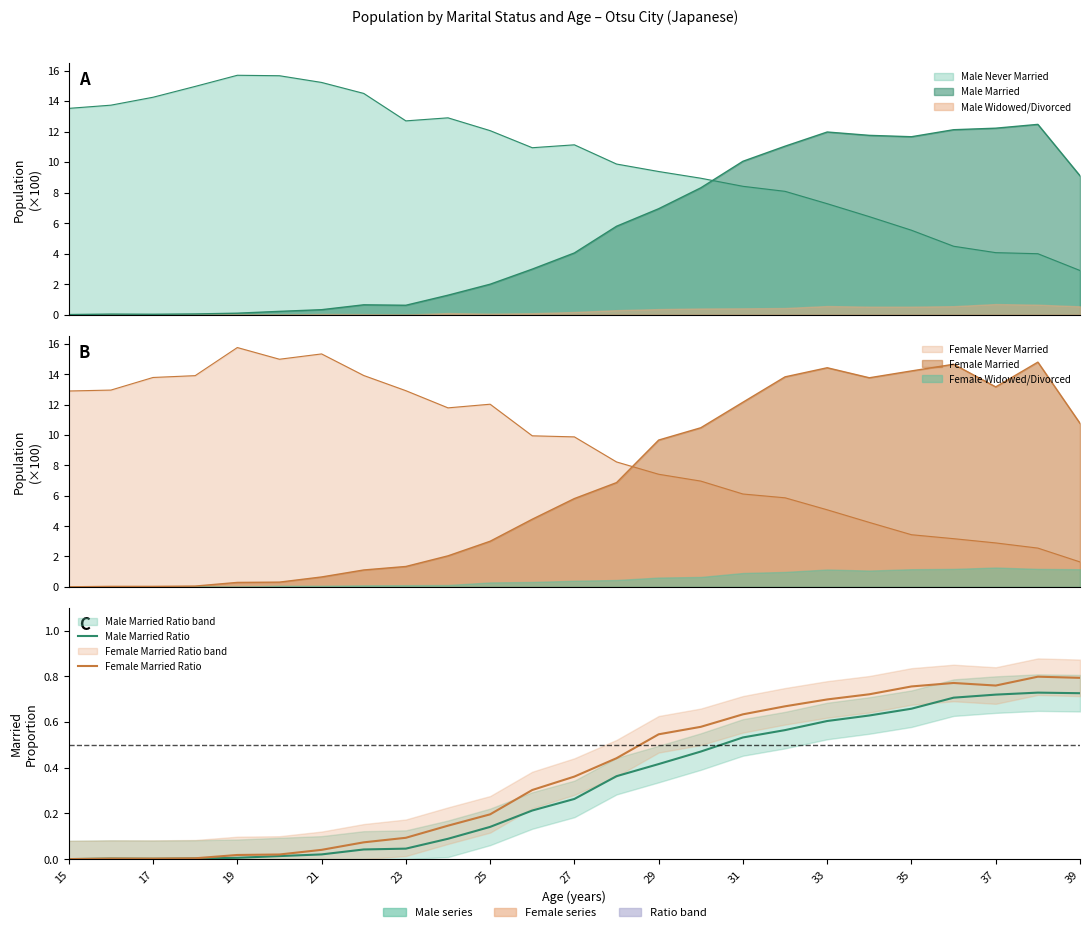

List the series in order of their overall mean, lowest first.

Male Married Ratio, Female Married Ratio